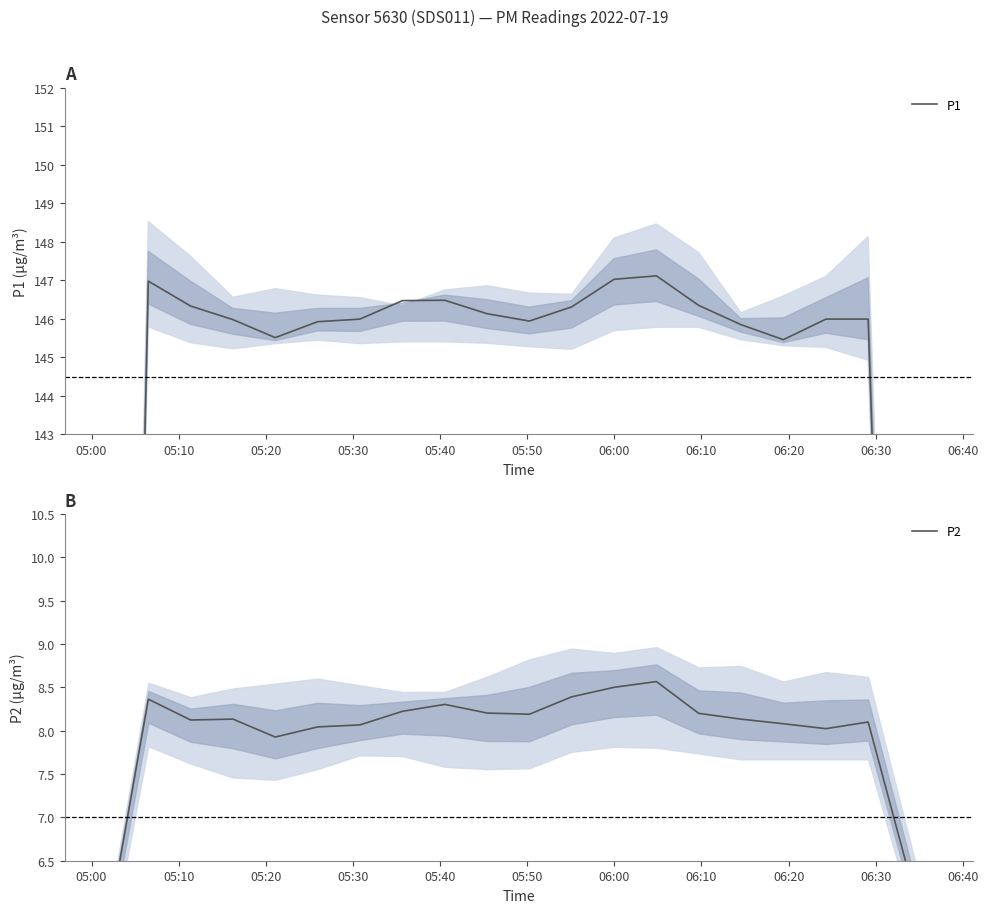

Reading left to right, list all the values displayed in this chart.

P1: 98.0	147.0	146.3	146.0	145.5	145.9	146.0	146.5	146.5	146.1	145.9	146.3	147.0	147.1	146.3	145.8	145.5	146.0	146.0	97.5
P2: 5.6	8.4	8.1	8.1	7.9	8.0	8.1	8.2	8.3	8.2	8.2	8.4	8.5	8.6	8.2	8.1	8.1	8.0	8.1	5.4